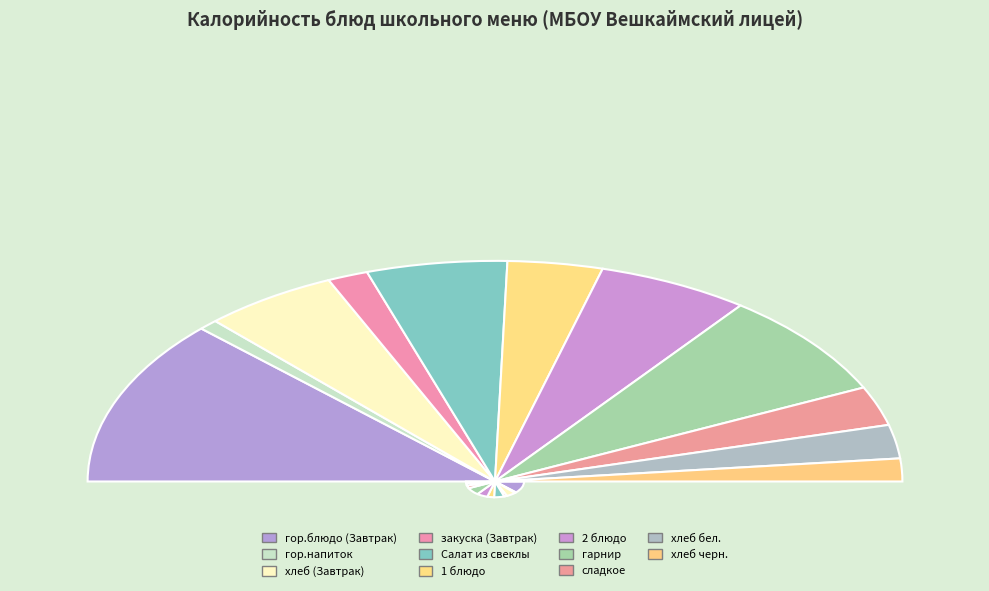

Which slice is the smallest?

гор.напиток